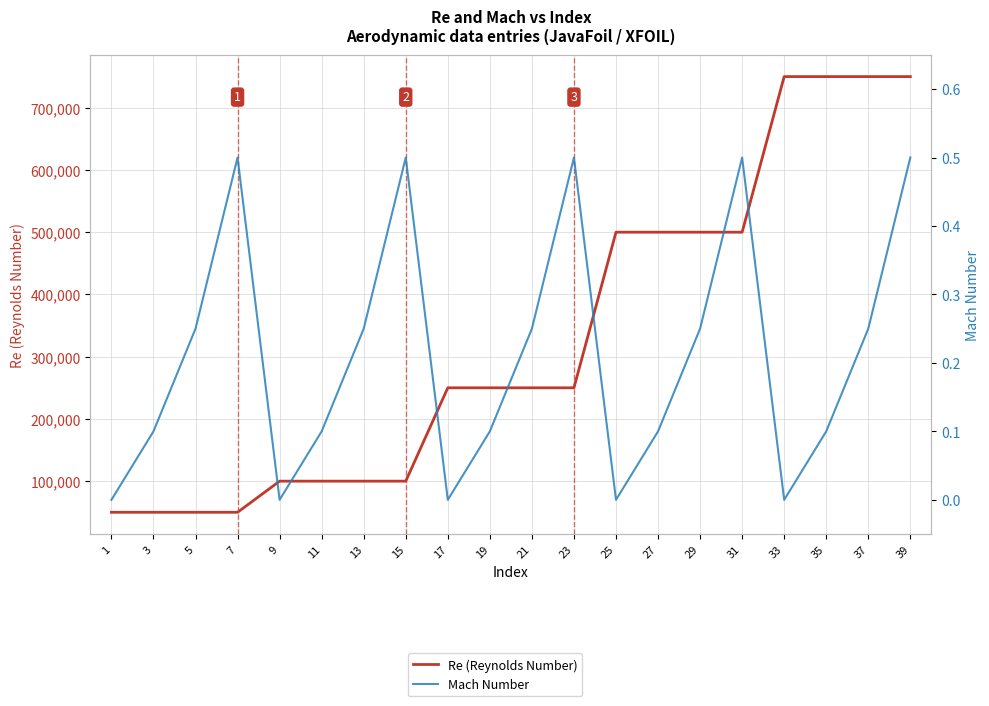

How many positive values does the Mach Number series have?

15